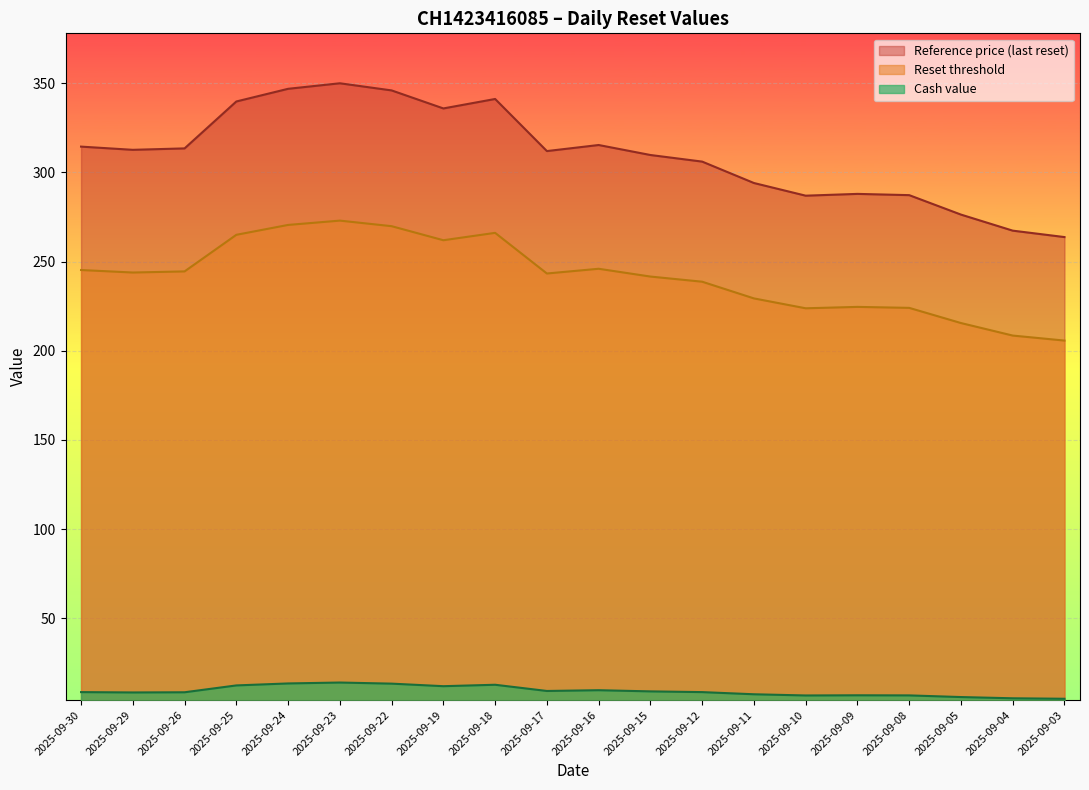

Reading left to right, what are all the values shown in this chart?

Reset threshold: 2025-09-30=314.4	2025-09-29=312.6	2025-09-26=313.4	2025-09-25=339.7	2025-09-24=346.8	2025-09-23=349.9	2025-09-22=345.9	2025-09-19=335.8	2025-09-18=341.1	2025-09-17=311.9	2025-09-16=315.3	2025-09-15=309.7	2025-09-12=306.0	2025-09-11=294.0	2025-09-10=286.9	2025-09-09=287.9	2025-09-08=287.2	2025-09-05=276.3	2025-09-04=267.3	2025-09-03=263.7
Reference price (last reset): 2025-09-30=245.2	2025-09-29=243.8	2025-09-26=244.5	2025-09-25=265.0	2025-09-24=270.5	2025-09-23=272.9	2025-09-22=269.8	2025-09-19=261.9	2025-09-18=266.1	2025-09-17=243.3	2025-09-16=245.9	2025-09-15=241.6	2025-09-12=238.7	2025-09-11=229.3	2025-09-10=223.8	2025-09-09=224.6	2025-09-08=224.0	2025-09-05=215.5	2025-09-04=208.5	2025-09-03=205.7
Cash value: 2025-09-30=8.7	2025-09-29=8.5	2025-09-26=8.6	2025-09-25=12.4	2025-09-24=13.5	2025-09-23=14.0	2025-09-22=13.4	2025-09-19=12.0	2025-09-18=12.8	2025-09-17=9.3	2025-09-16=9.7	2025-09-15=9.1	2025-09-12=8.7	2025-09-11=7.4	2025-09-10=6.8	2025-09-09=6.9	2025-09-08=6.8	2025-09-05=5.9	2025-09-04=5.2	2025-09-03=4.9